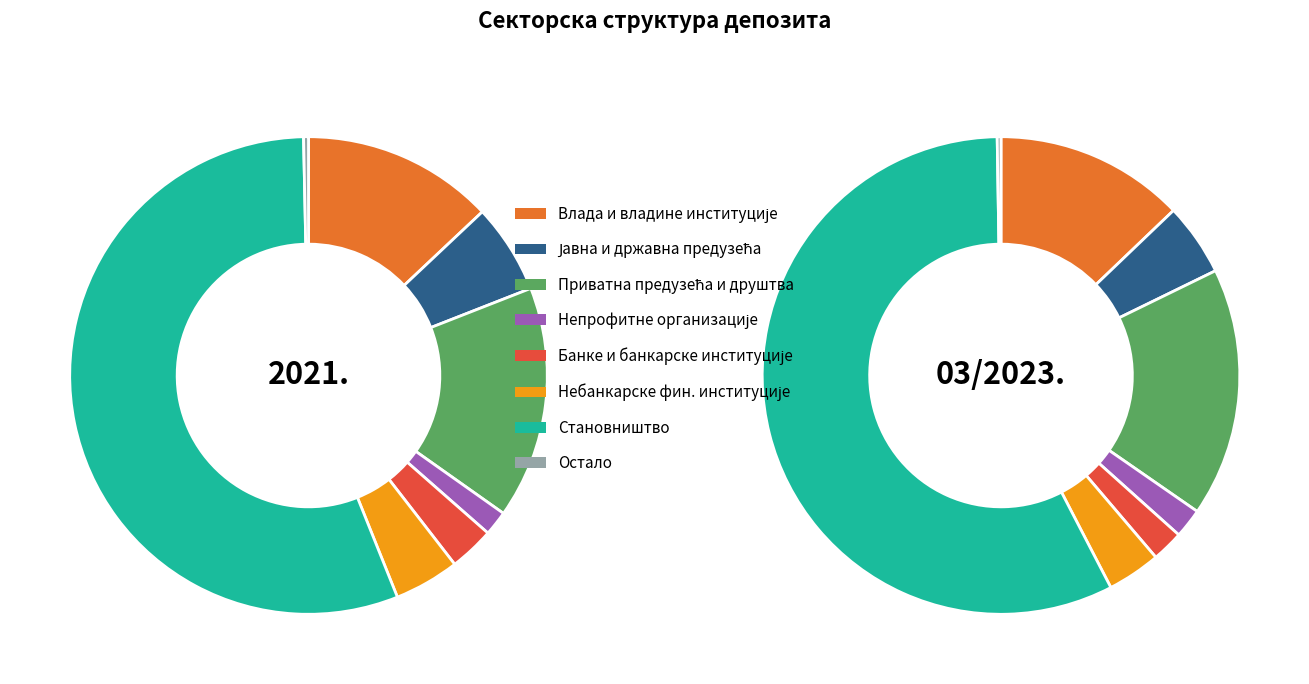

Is the sum of Остало and Небанкарске фин. институције greater than half?

No